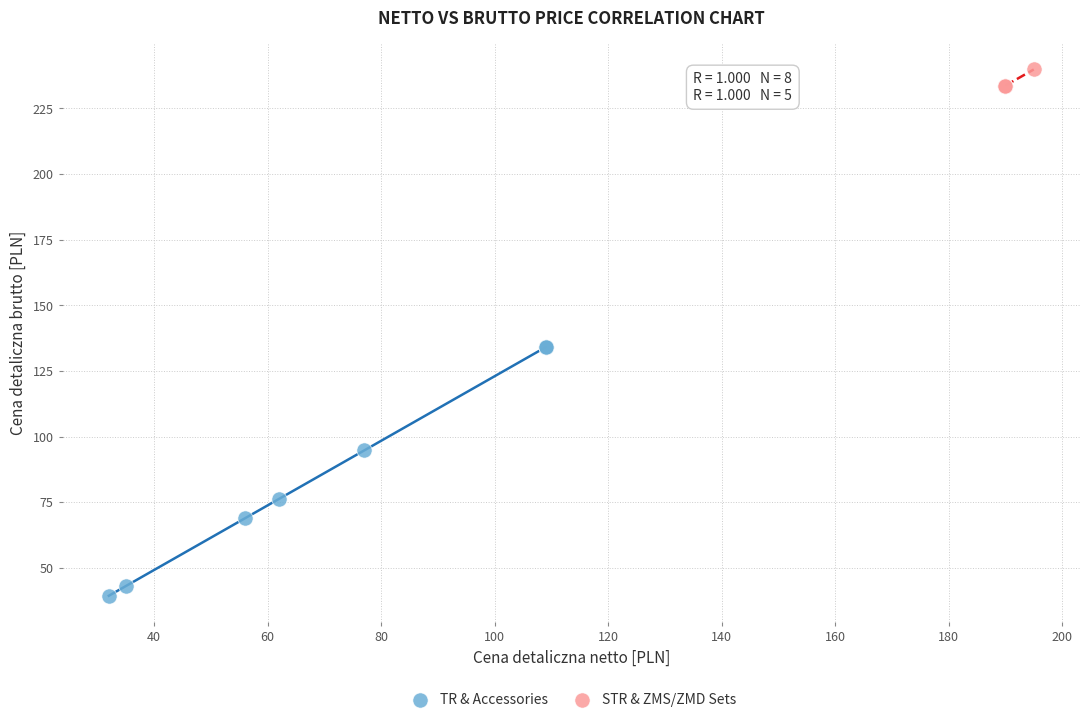

Which series contains the highest Y value?

STR & ZMS/ZMD Sets